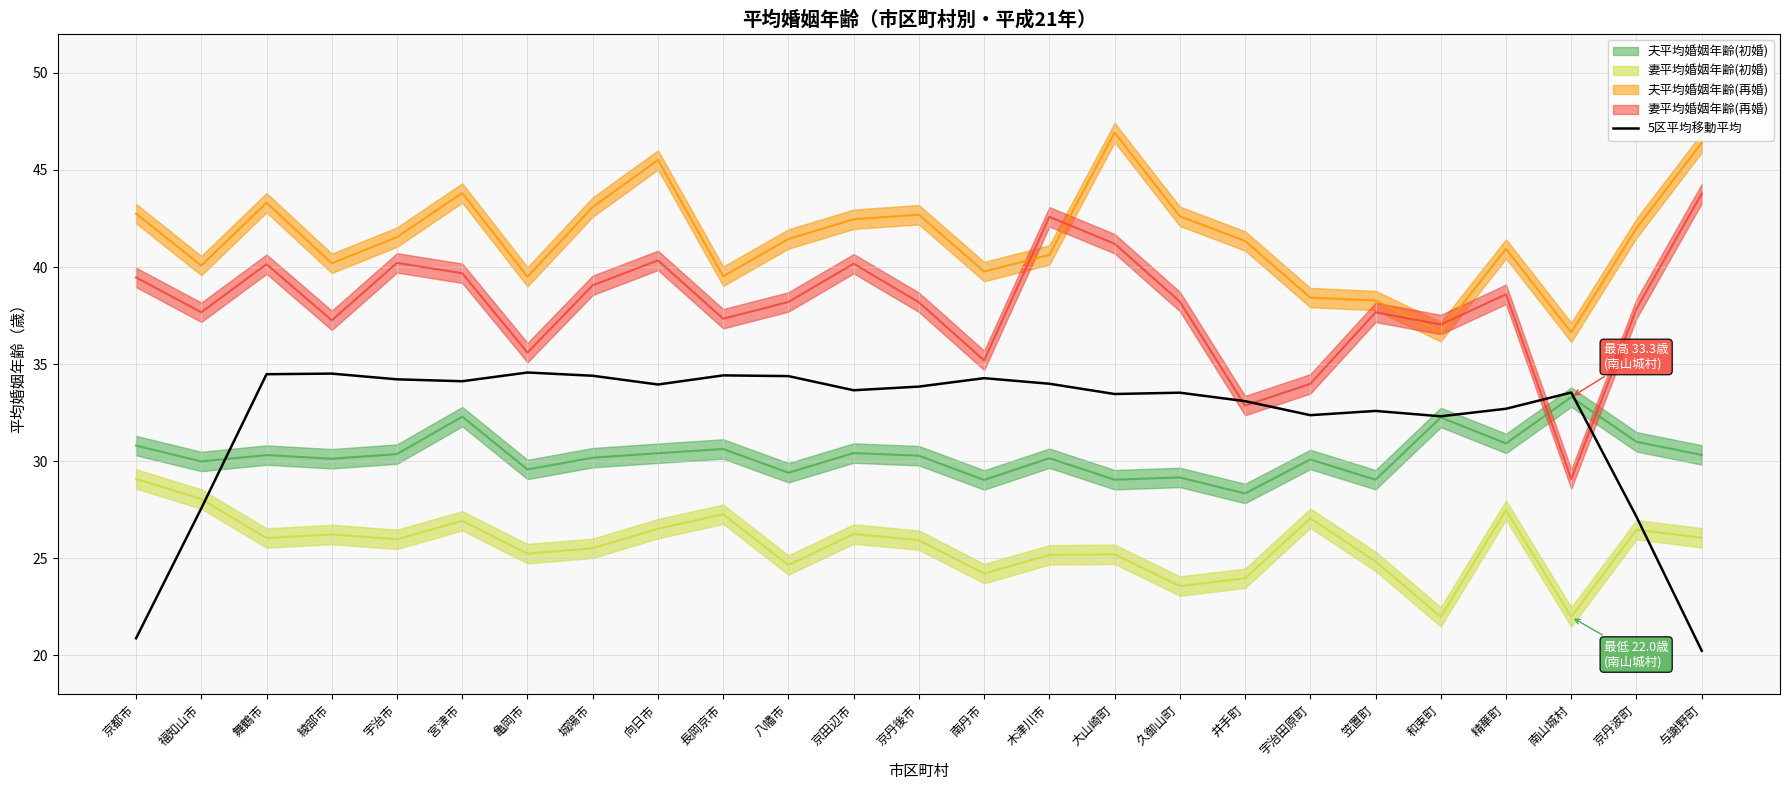

The 5区平均移動平均 series shows 34.5 at 舞鶴市. True or false?

True